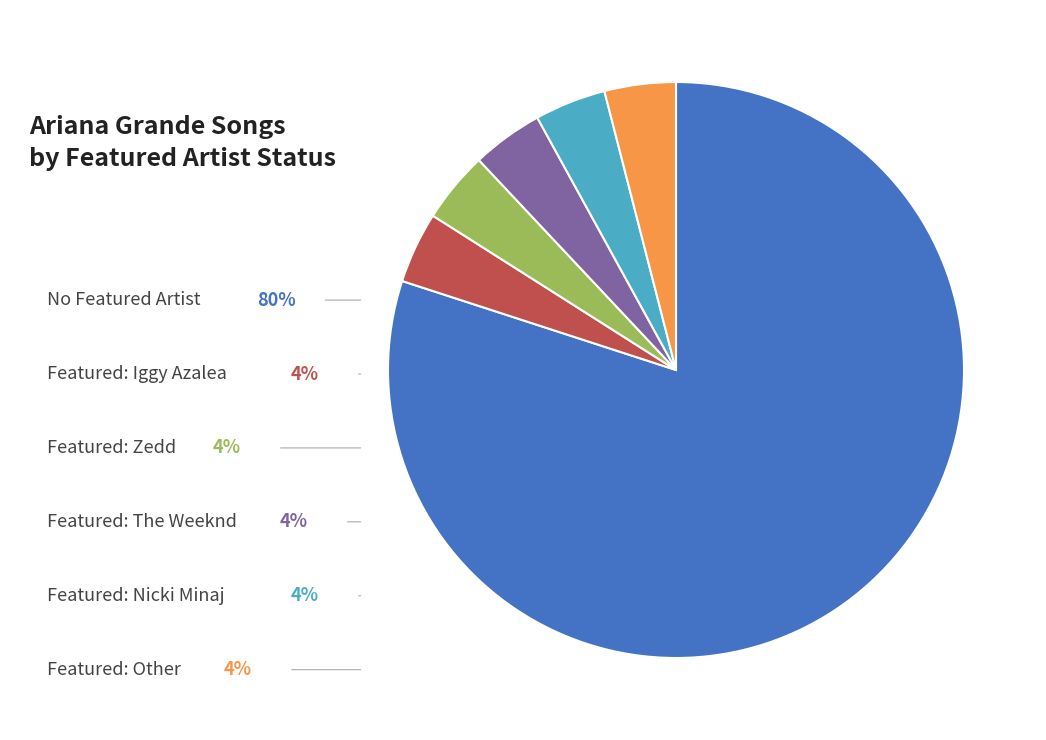

Does any single category account for the majority?

Yes